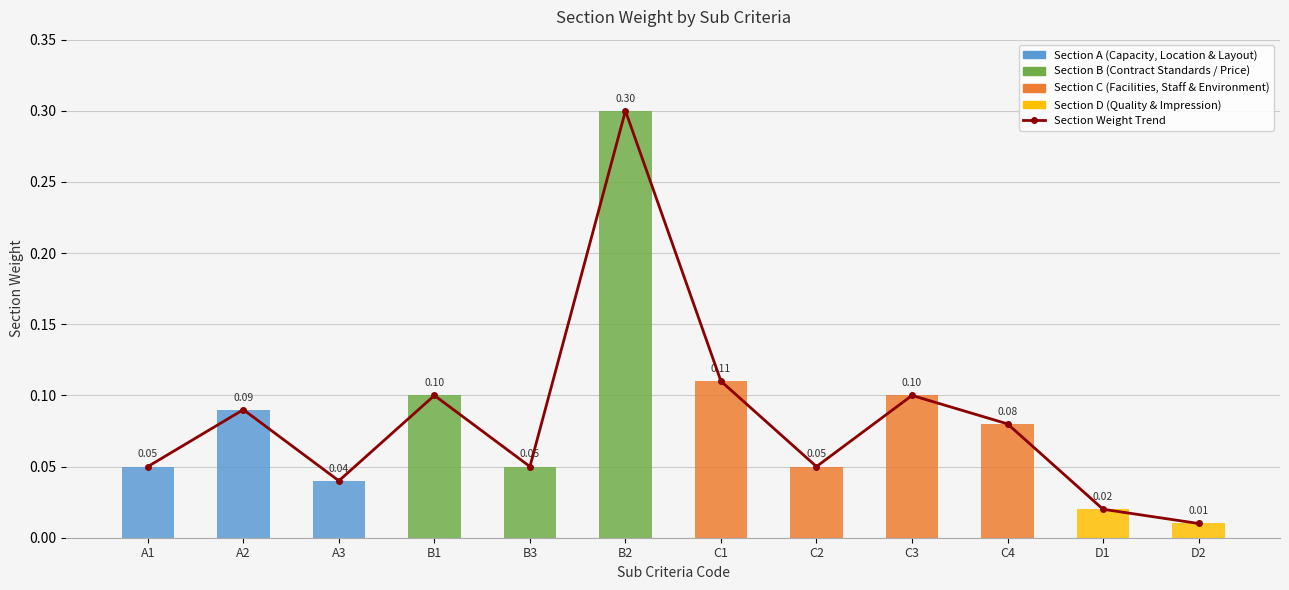

Is it true that Section Weight Trend equals 0.0 at C4?

False